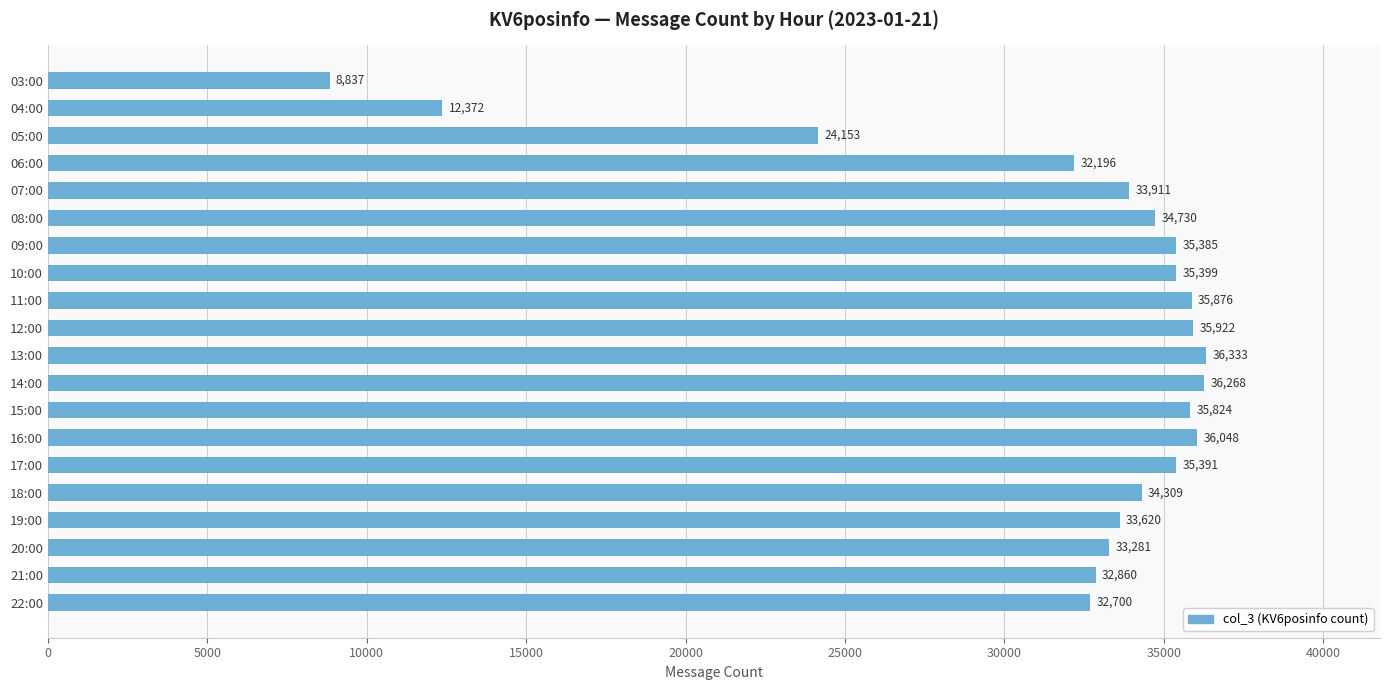

Rank the categories by value from lowest to highest.

03:00, 04:00, 05:00, 06:00, 22:00, 21:00, 20:00, 19:00, 07:00, 18:00, 08:00, 09:00, 17:00, 10:00, 15:00, 11:00, 12:00, 16:00, 14:00, 13:00